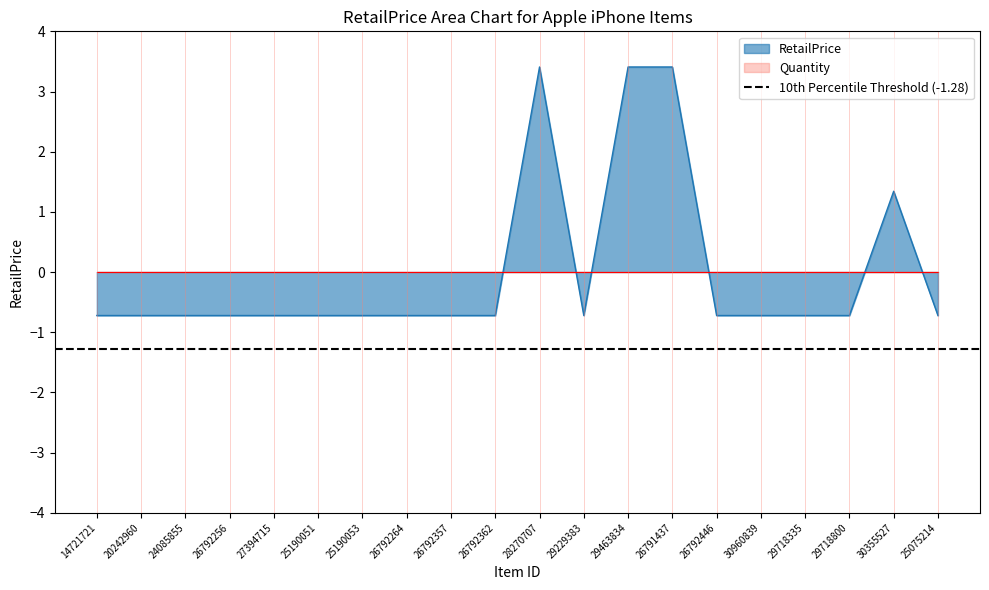

The value at 26792362 is -1.0. True or false?

False